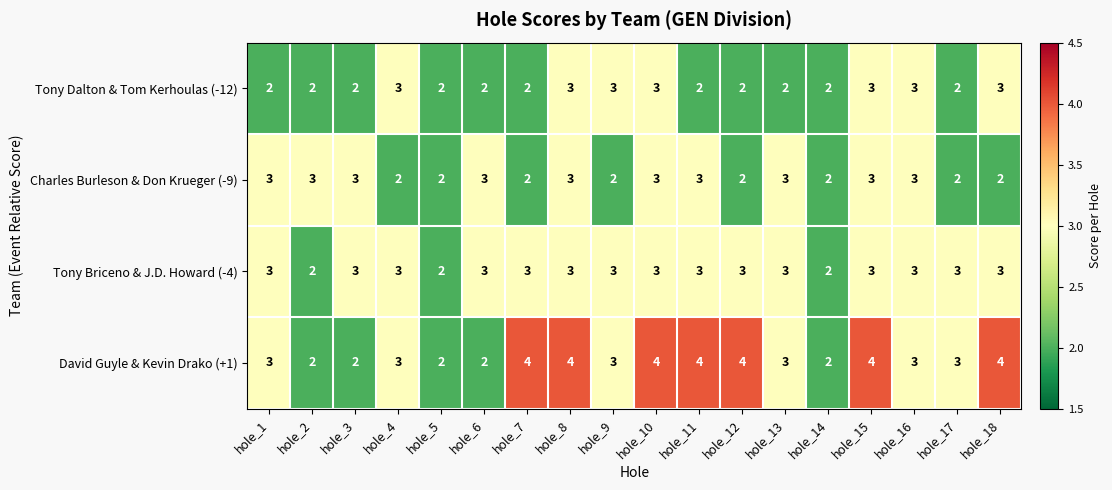

List the series in order of their overall mean, lowest first.

Tony Dalton & Tom Kerhoulas (-12), Charles Burleson & Don Krueger (-9), Tony Briceno & J.D. Howard (-4), David Guyle & Kevin Drako (+1)